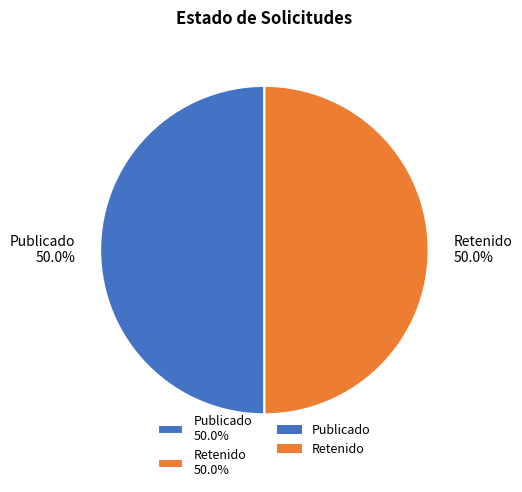

Combined, do Publicado 50.0% and Retenido 50.0% account for over 50%?

Yes